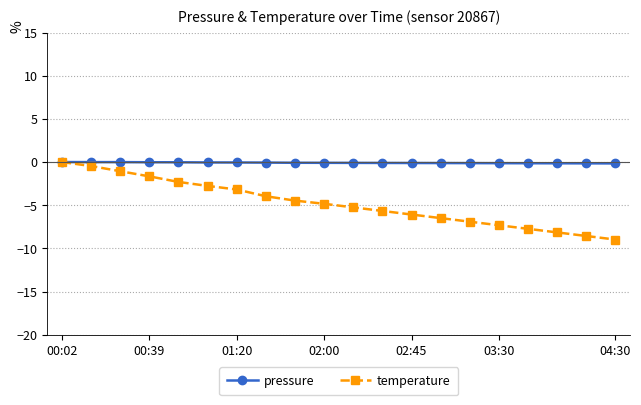

What is the value of the temperature point at the 11th from the left?

-5.2